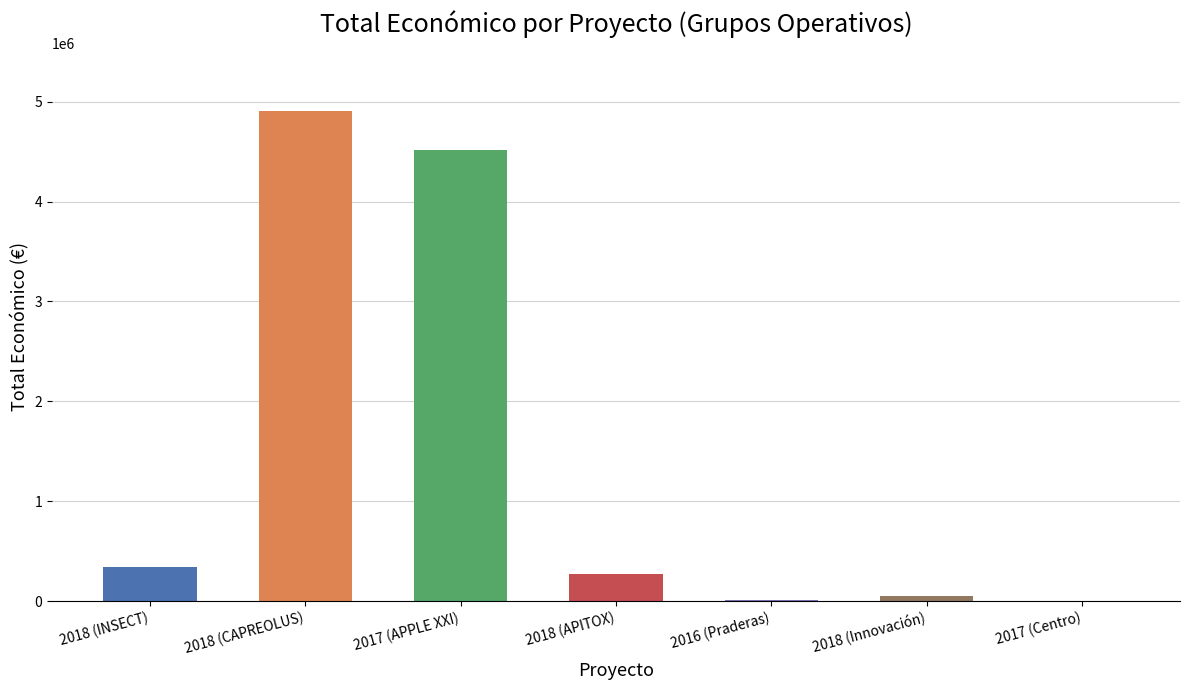

What is the sum of all values?

10100209